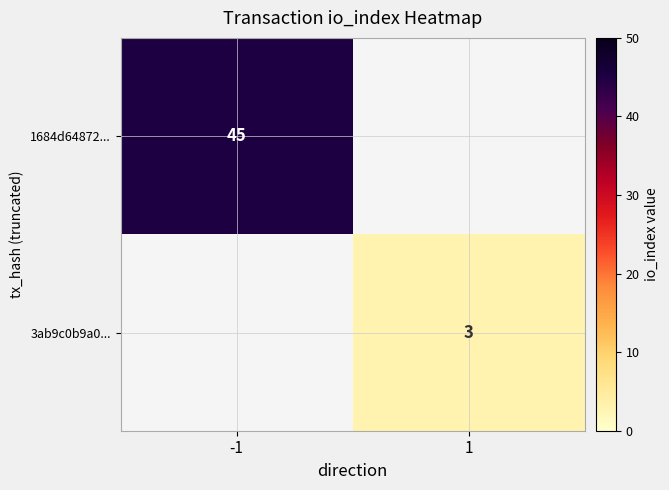

Count the number of categories in the chart.

2